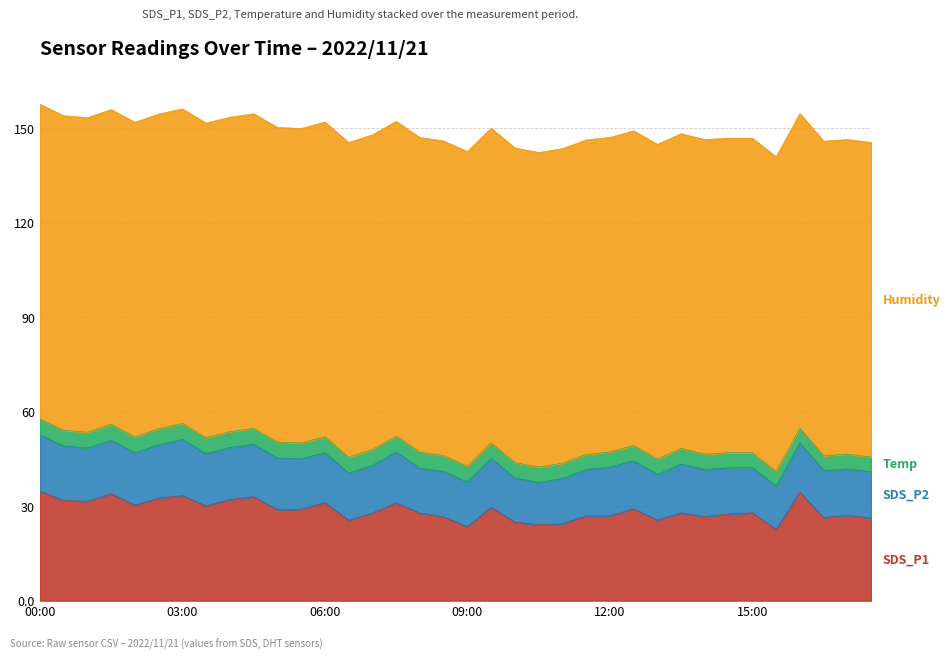

What is the average value of the Temp series?

4.9